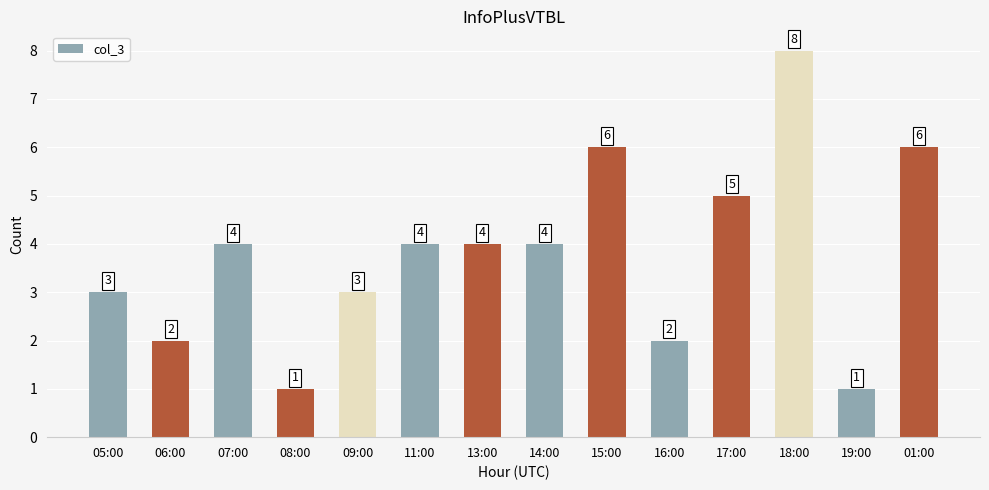

How many series are shown in this chart?

1